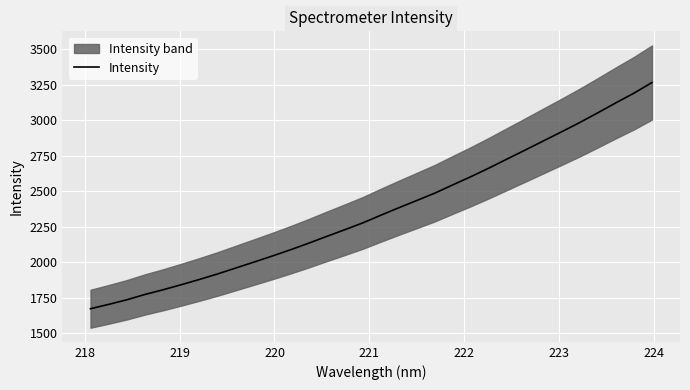

What is the highest value of the Intensity series?

3266.2